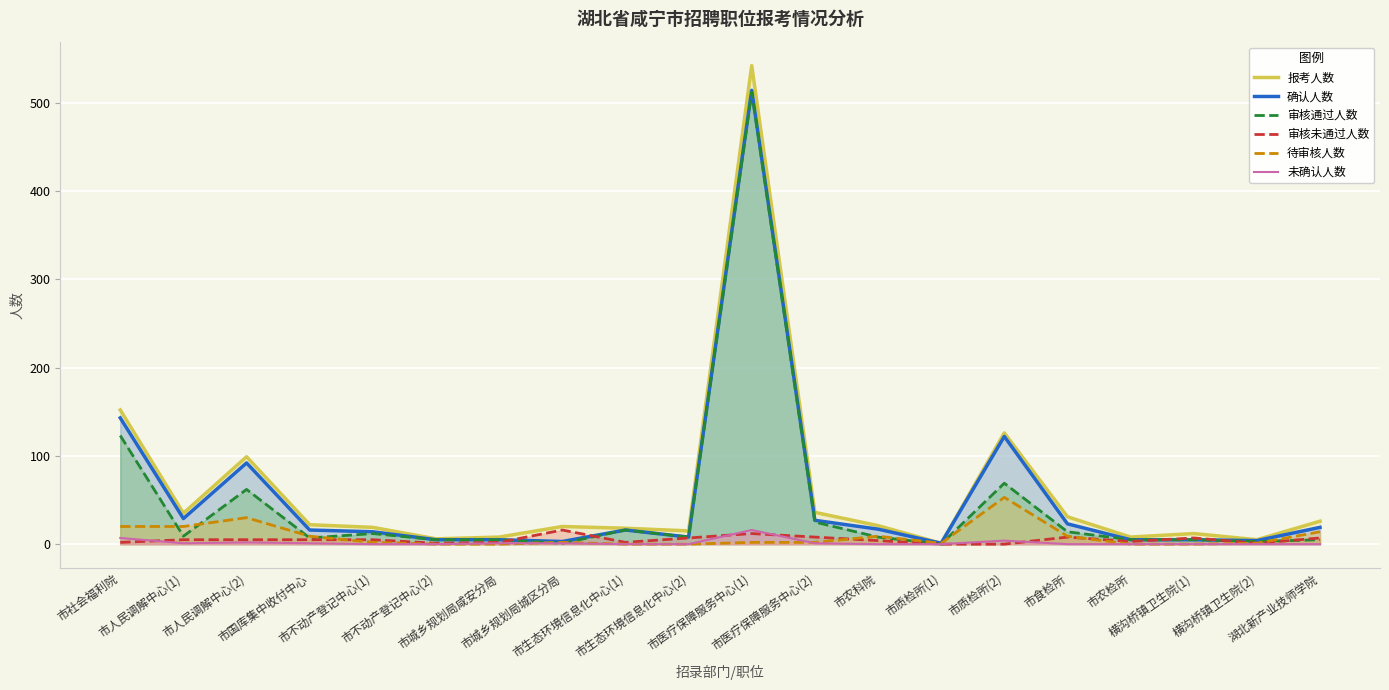

At which label is 审核通过人数 closest to 256?

市社会福利院